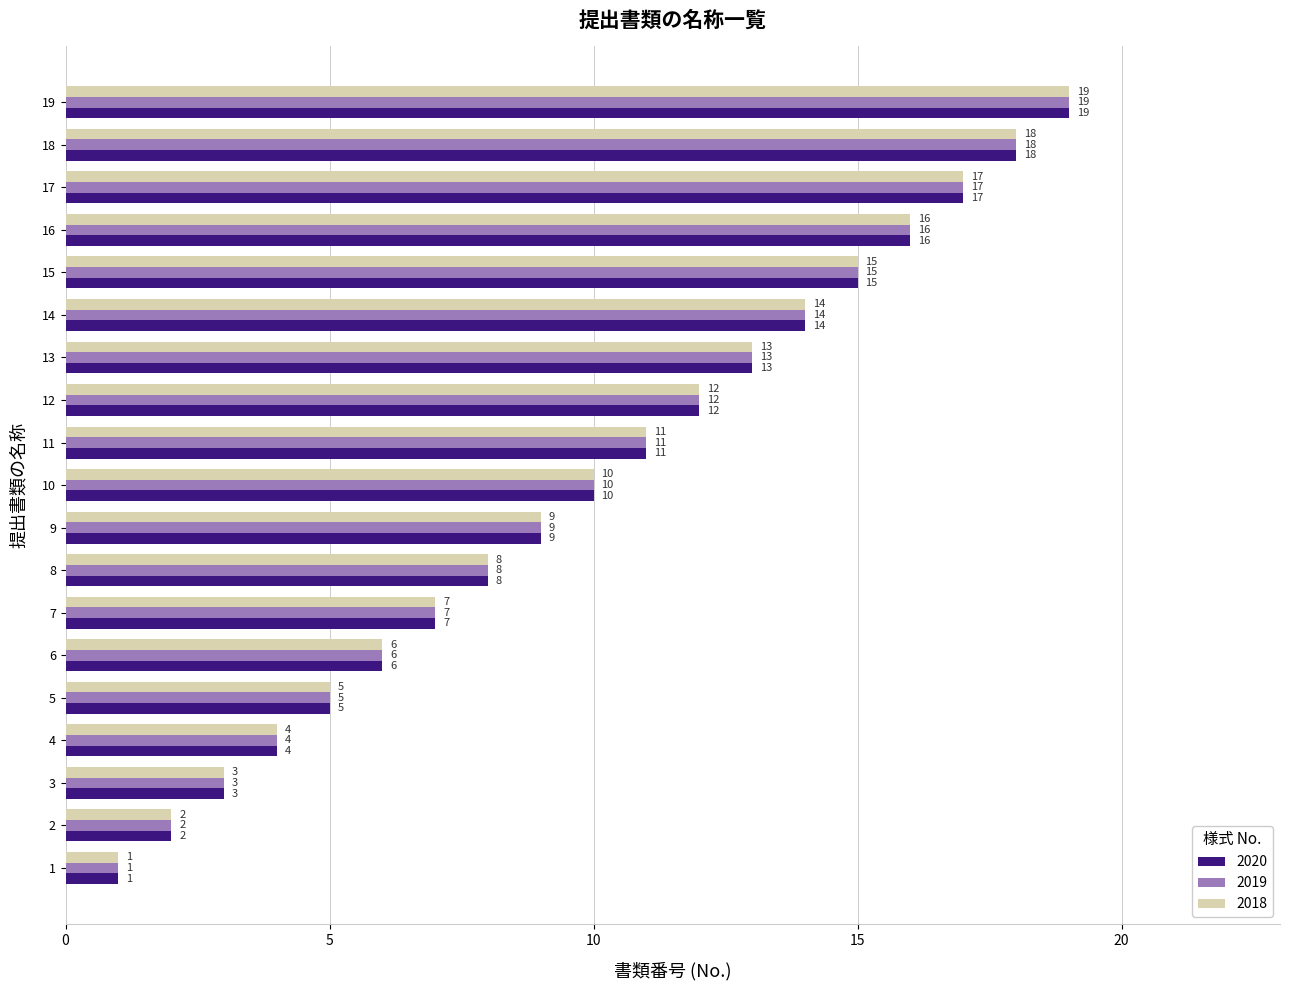

What is the greatest value displayed?

19